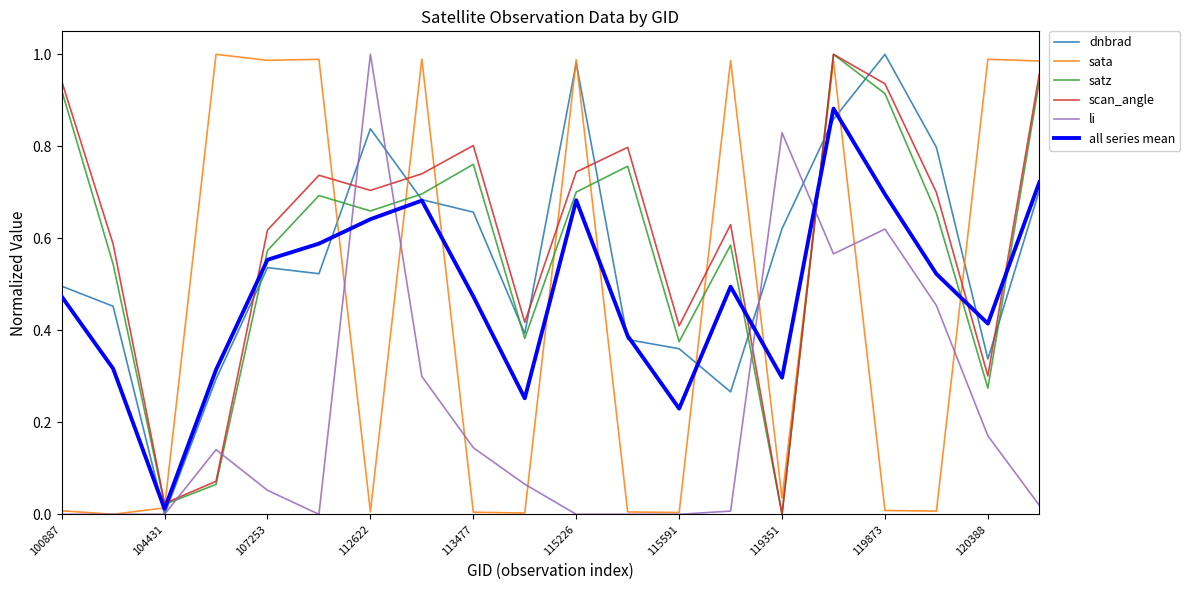

Which series ends up on top after the final intersection of li and scan_angle?

scan_angle